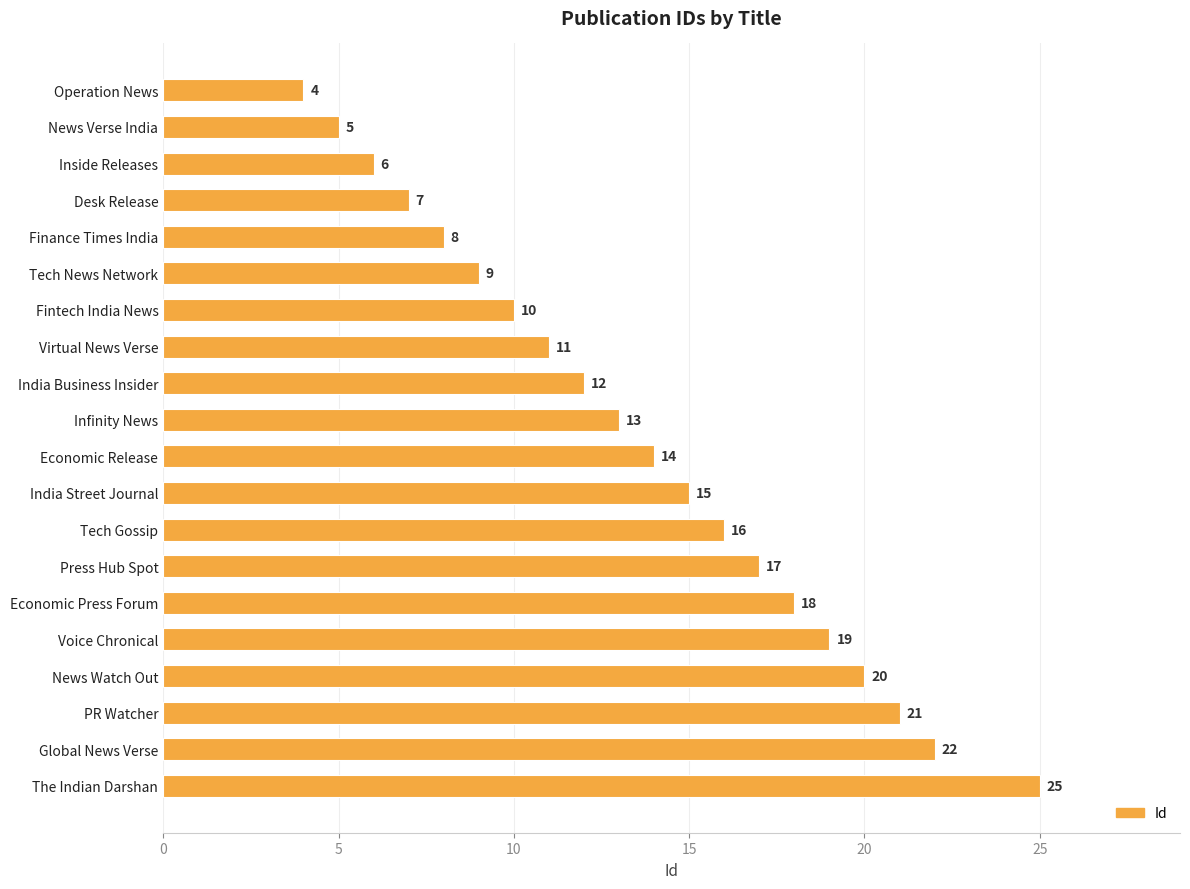

What is the label of the 20th bar from the bottom?

Operation News